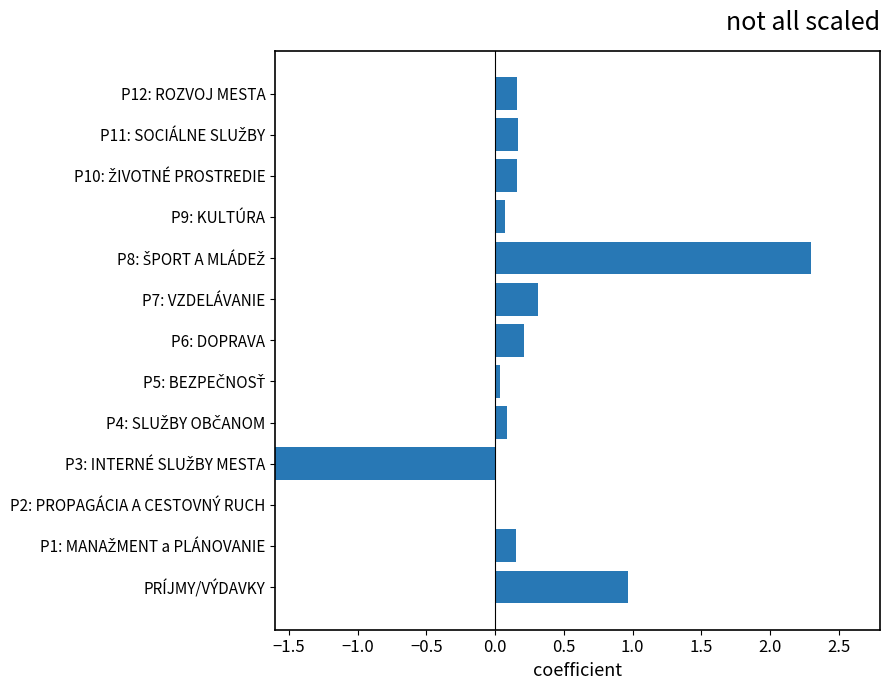

What is the sum of the values at P11: SOCIÁLNE SLUŽBY and P4: SLUŽBY OBČANOM?

0.2